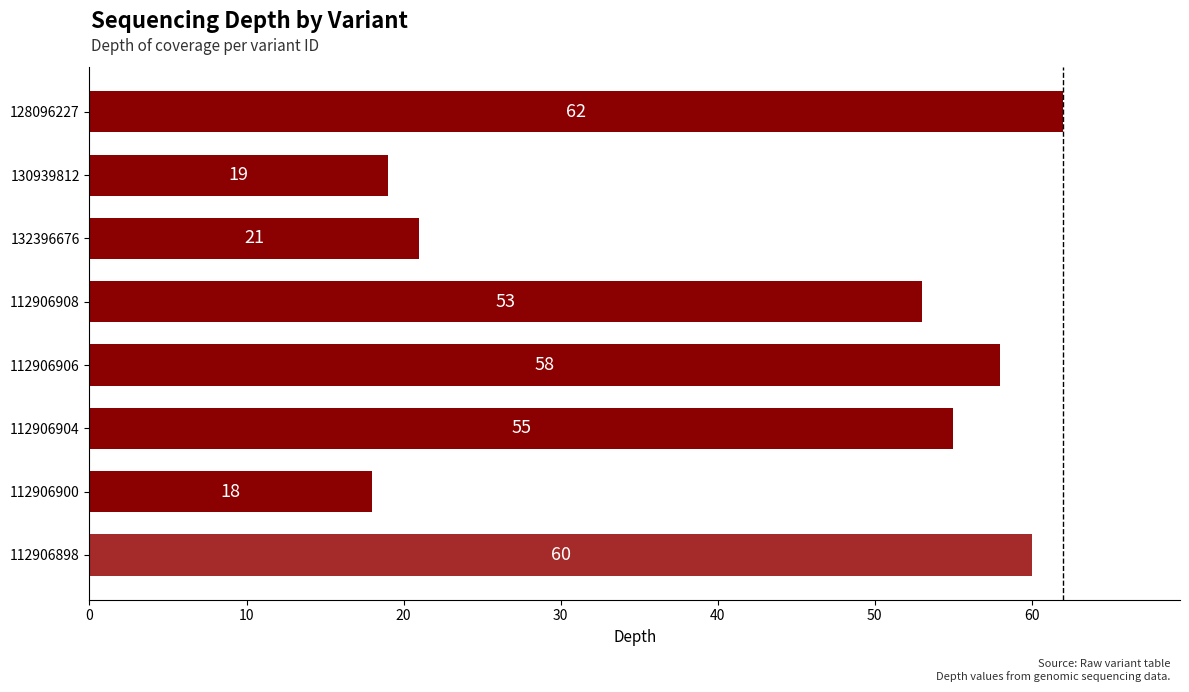

The value at 112906906 is 58. True or false?

True